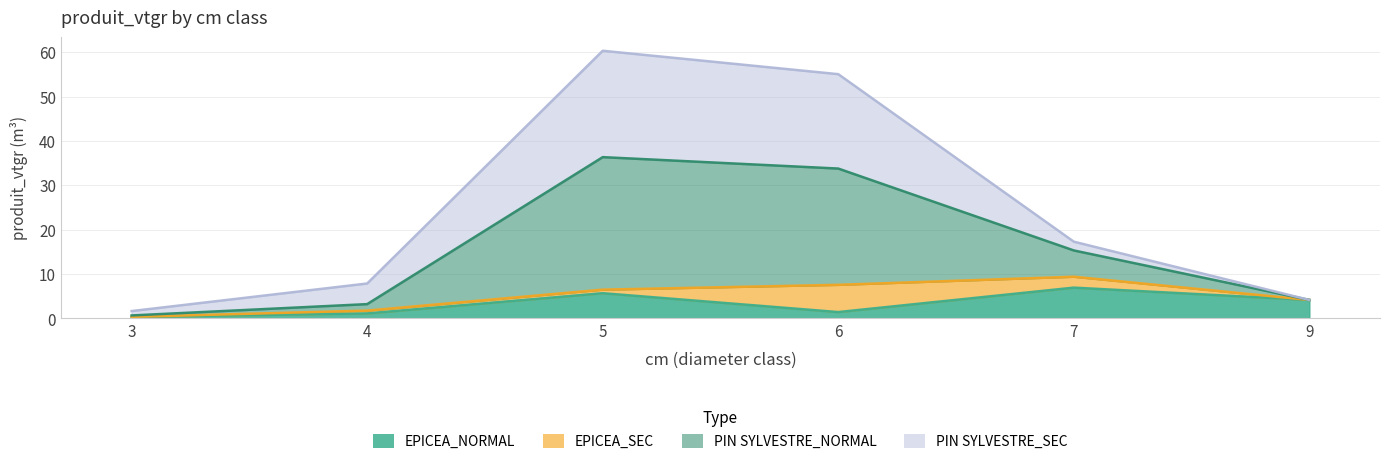

At which label is EPICEA_NORMAL closest to 3?

9